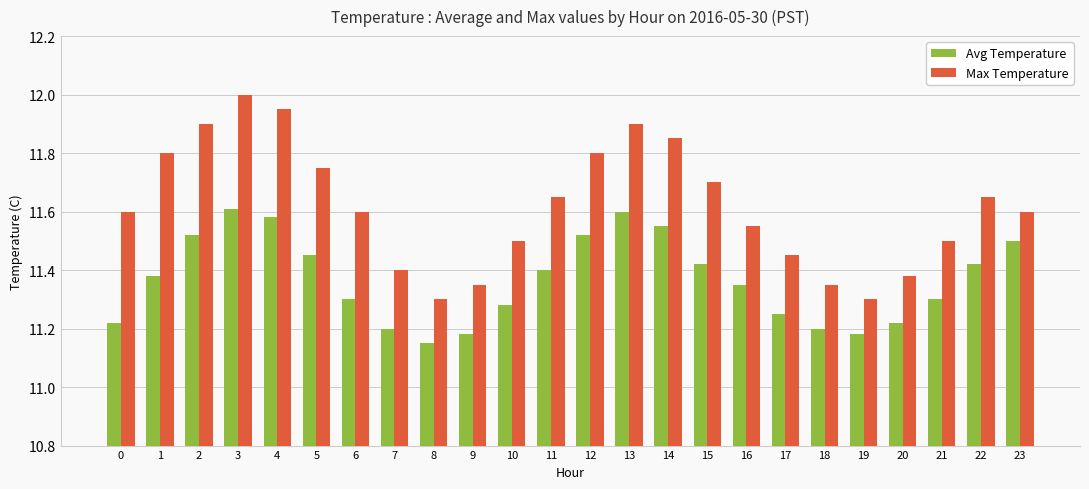

Is it true that Max Temperature equals 11.3 at 9?

True